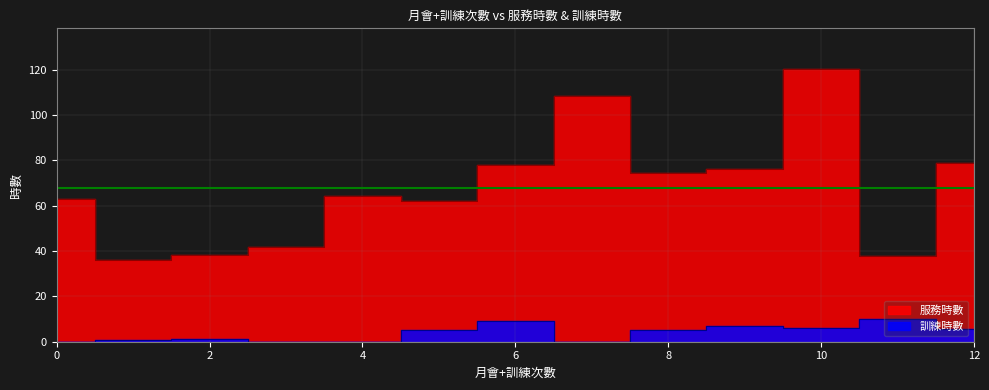

How many lines are shown in the chart?

2